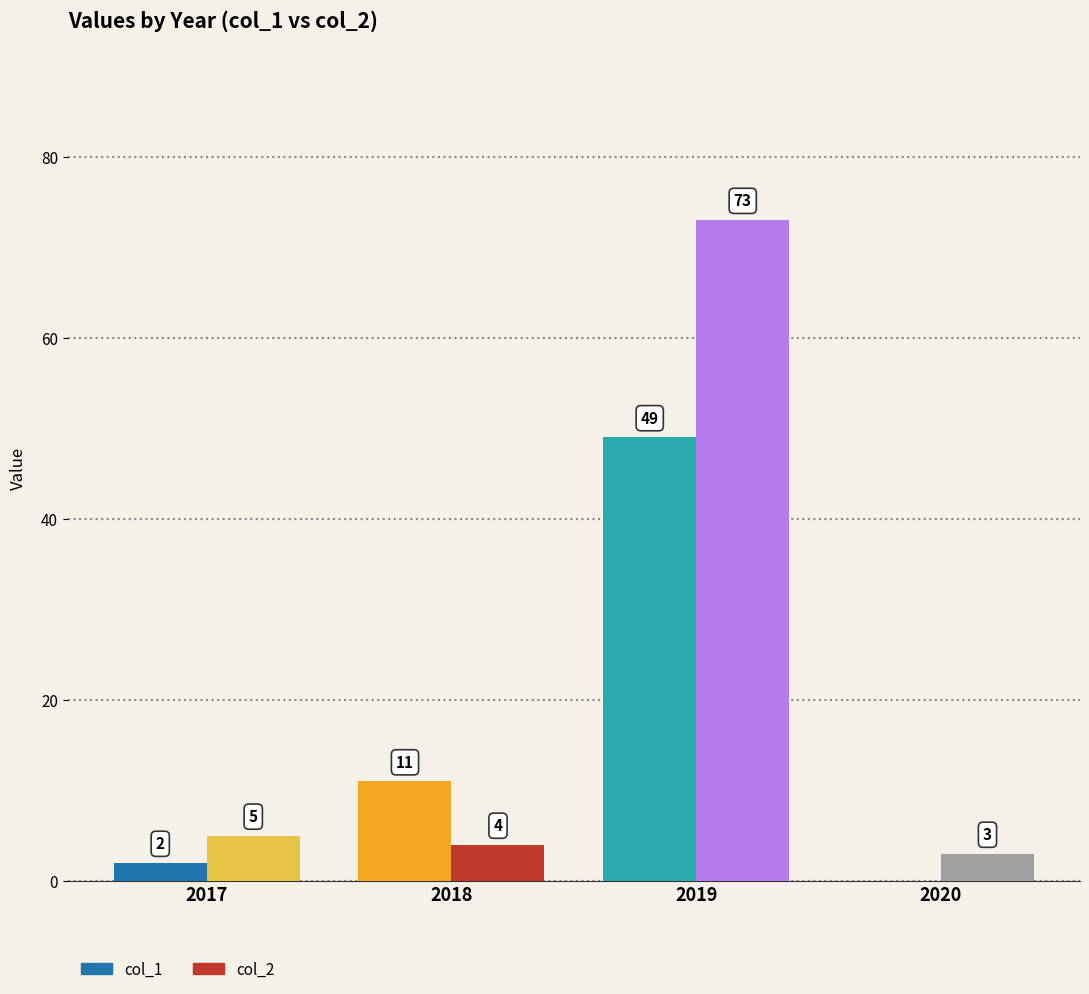

Count the number of data series in this chart.

2